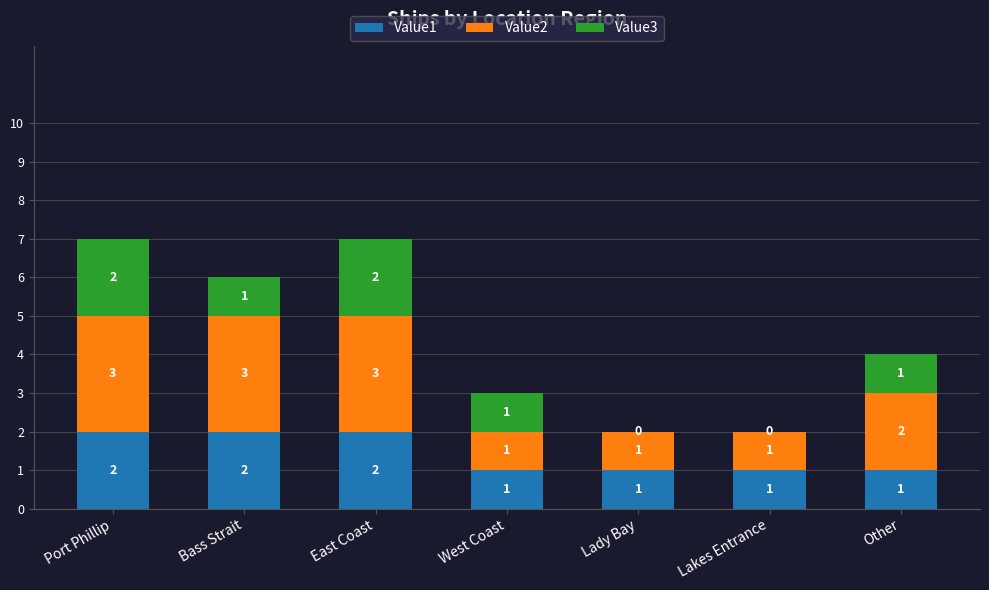

What is the sum of all Value1 values?

10